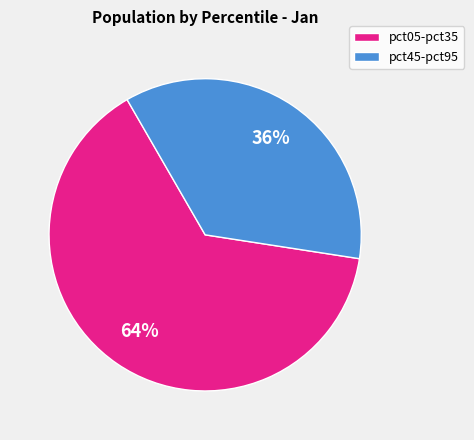

To the nearest percent, what is the average slice percentage?

50%